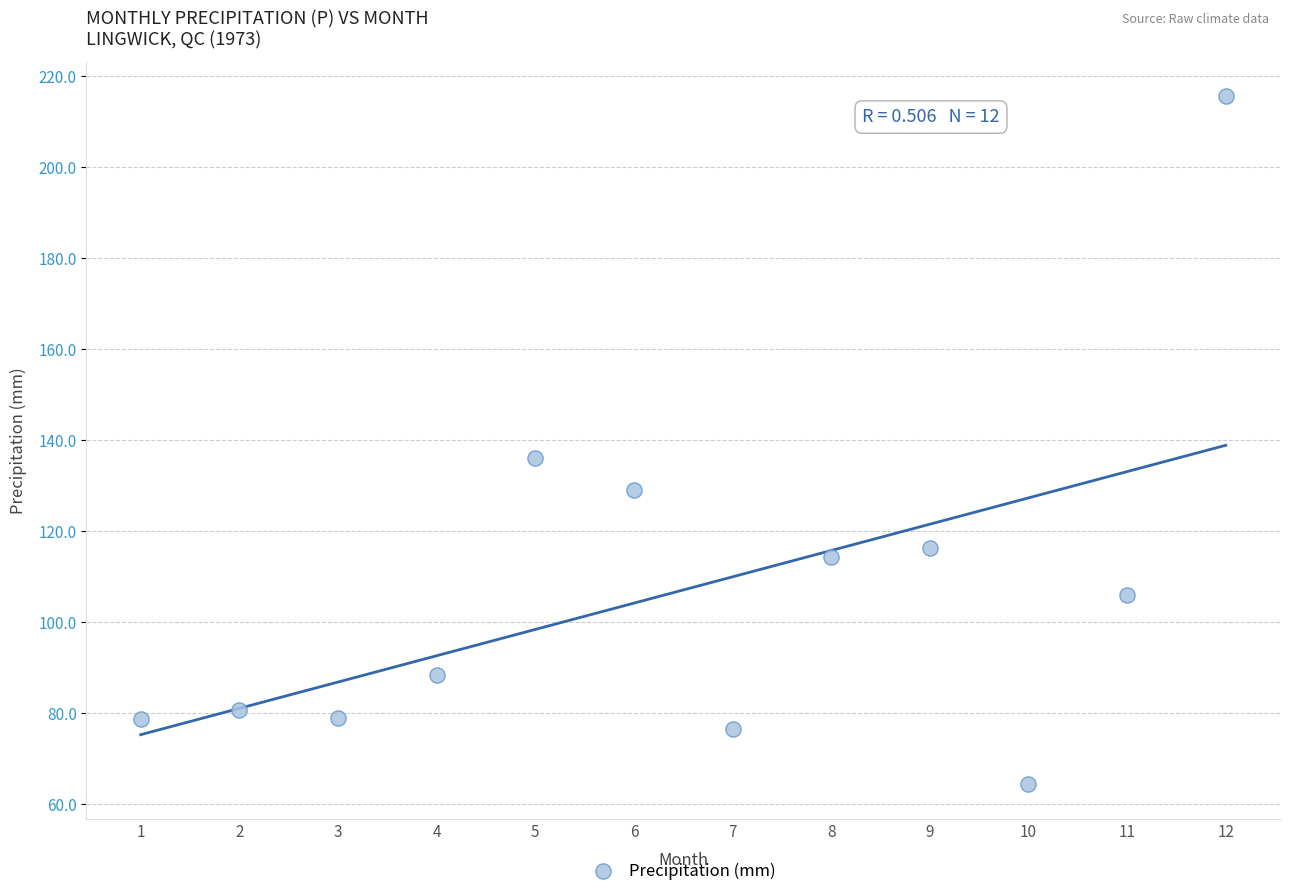

What Y value in the scatter plot is closest to 140?

136.0